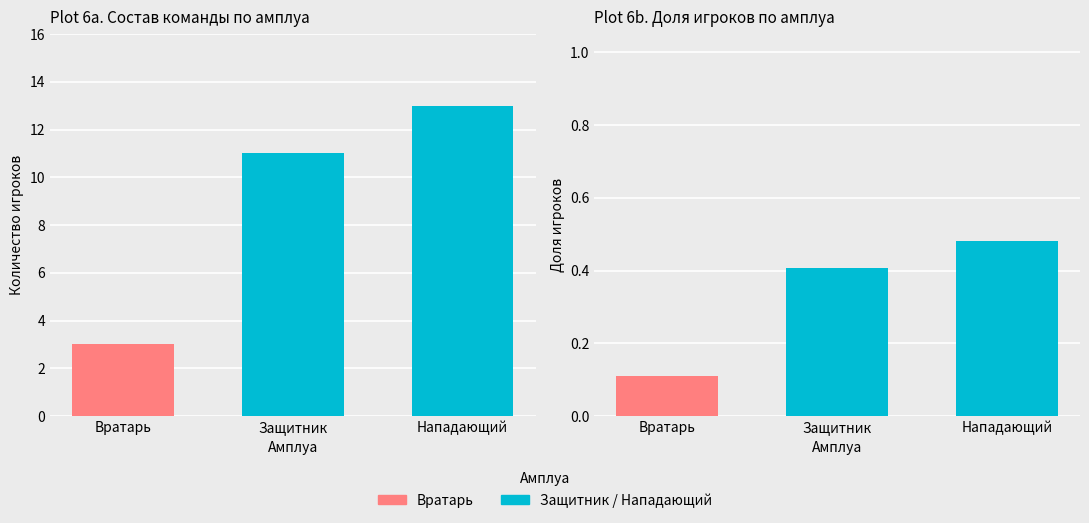

How many positive values does the Защитник / Нападающий series have?

2